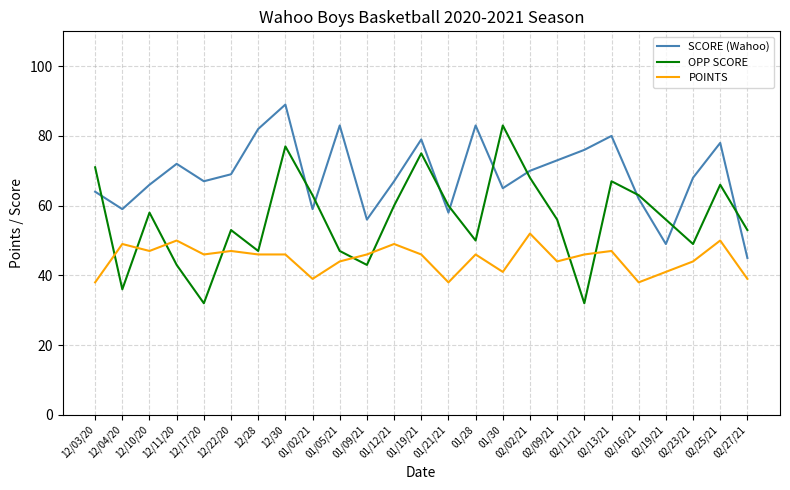

At which category is the sum across all series the highest?

12/30